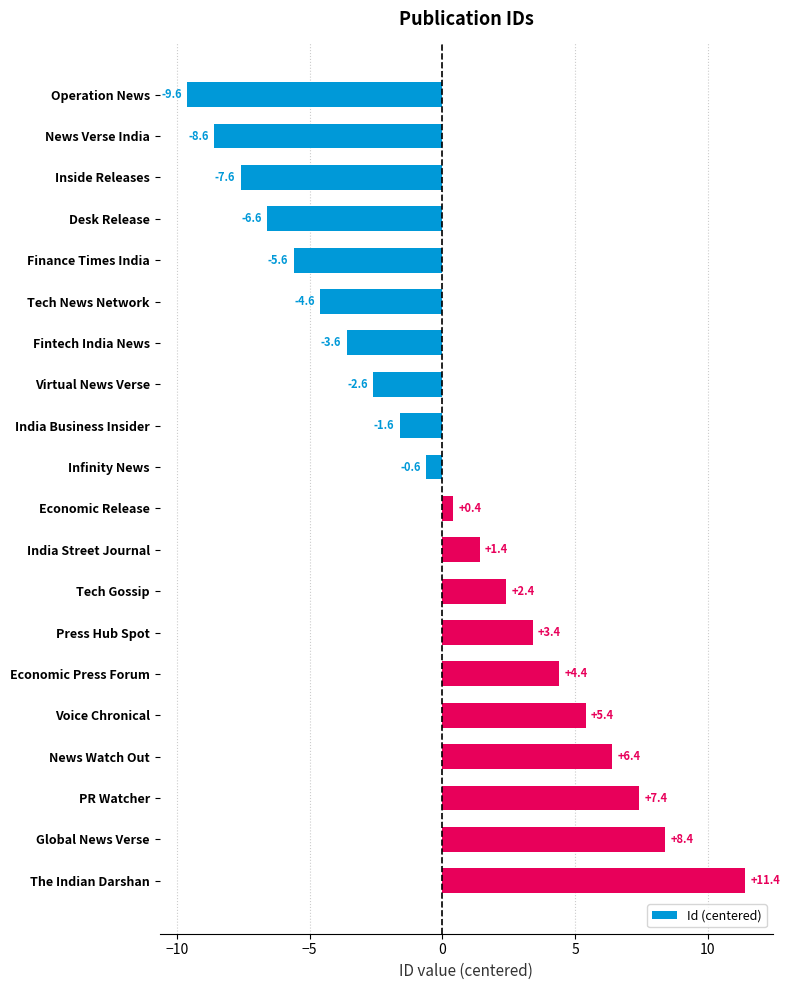

List the labels in order of value, smallest first.

Operation News, News Verse India, Inside Releases, Desk Release, Finance Times India, Tech News Network, Fintech India News, Virtual News Verse, India Business Insider, Infinity News, Economic Release, India Street Journal, Tech Gossip, Press Hub Spot, Economic Press Forum, Voice Chronical, News Watch Out, PR Watcher, Global News Verse, The Indian Darshan